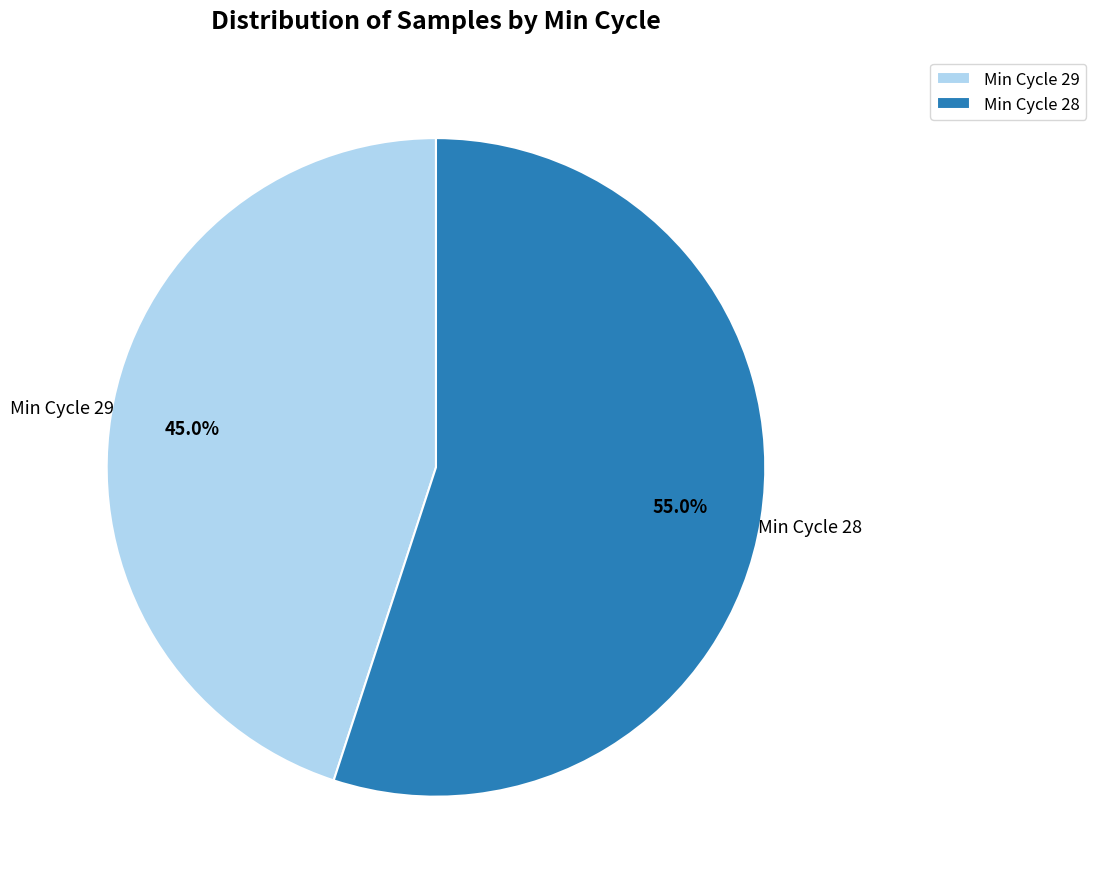

Do Min Cycle 29 and Min Cycle 28 together represent more than half of the pie?

Yes